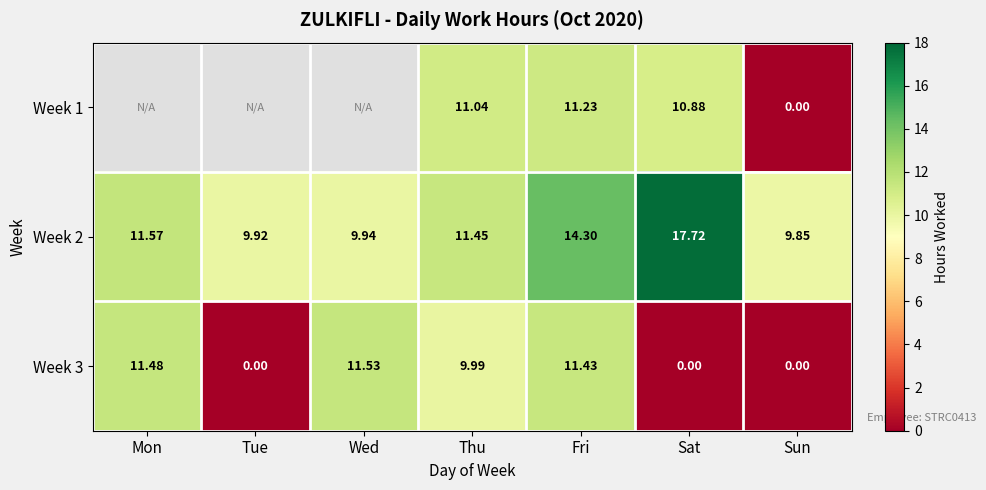

At which label does Week 3 reach its peak?

Wed